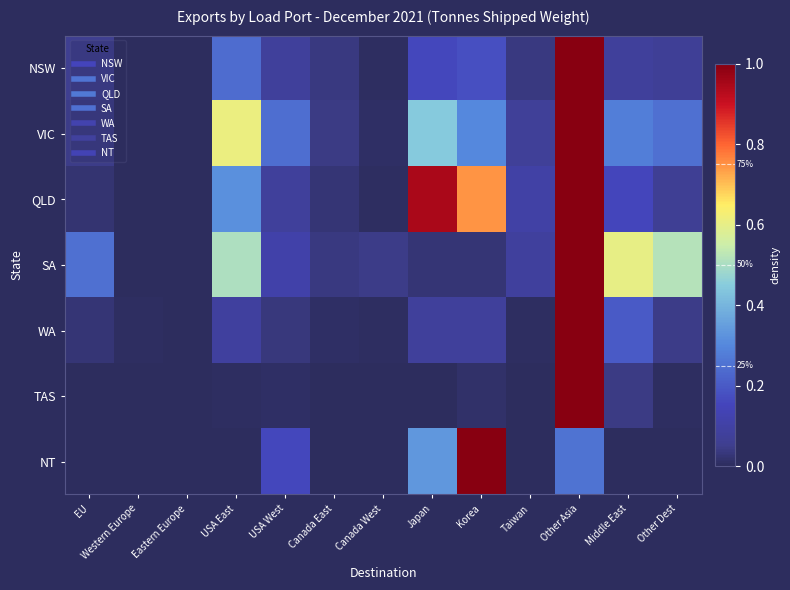

Which series changed the most between Western Europe and Other Asia?

TAS